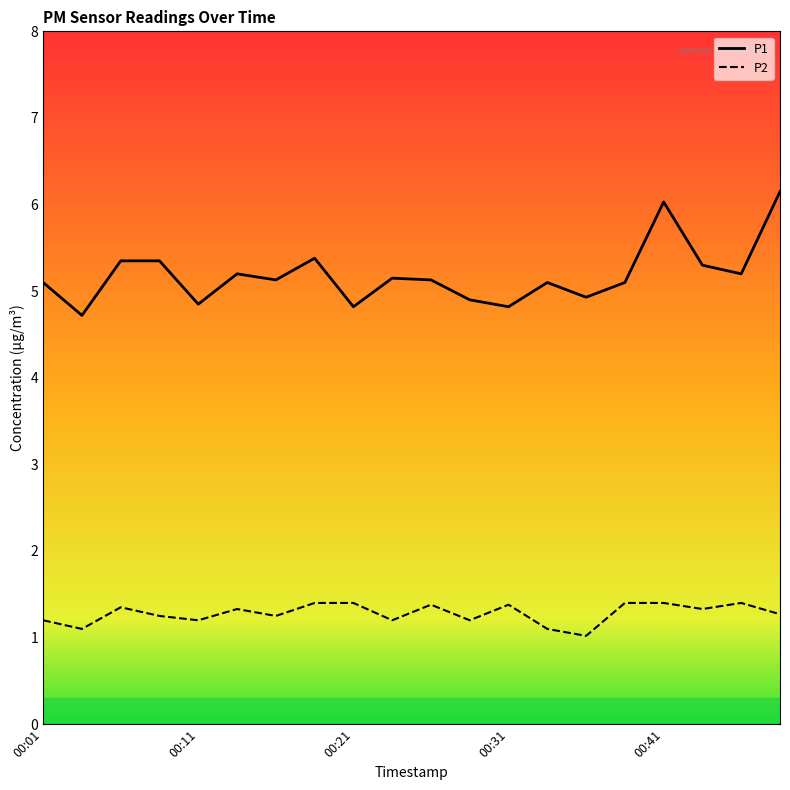

List the series in order of their peak value, highest first.

P1, P2